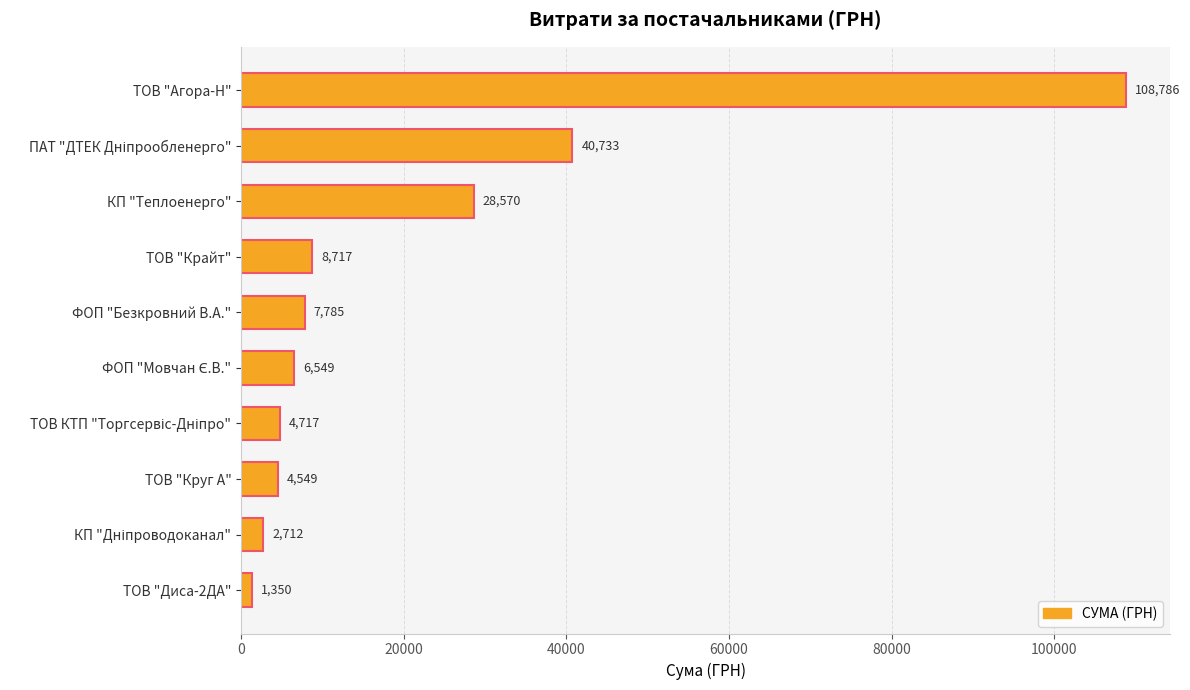

What is the value of the 8th bar from the top?

4549.0